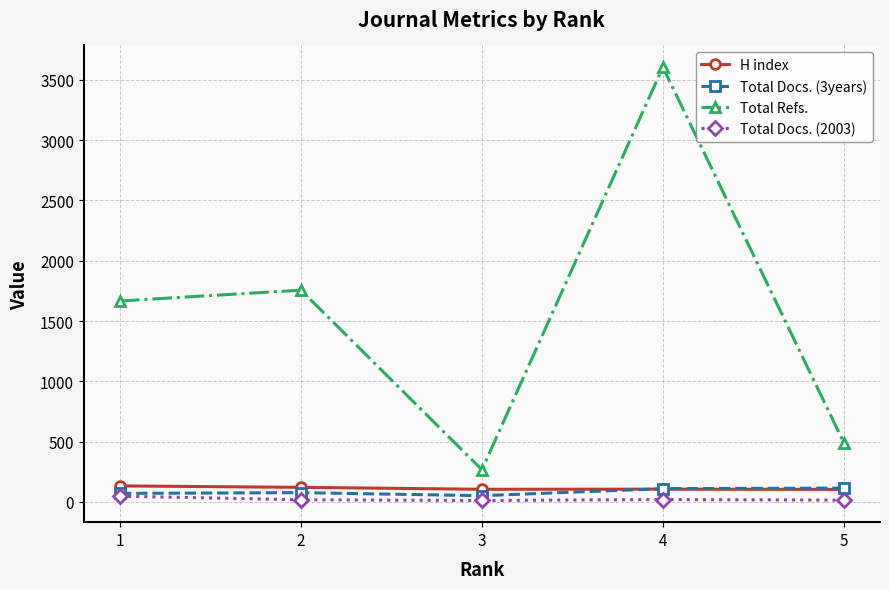

Which series has the largest range (max minus min)?

Total Refs.